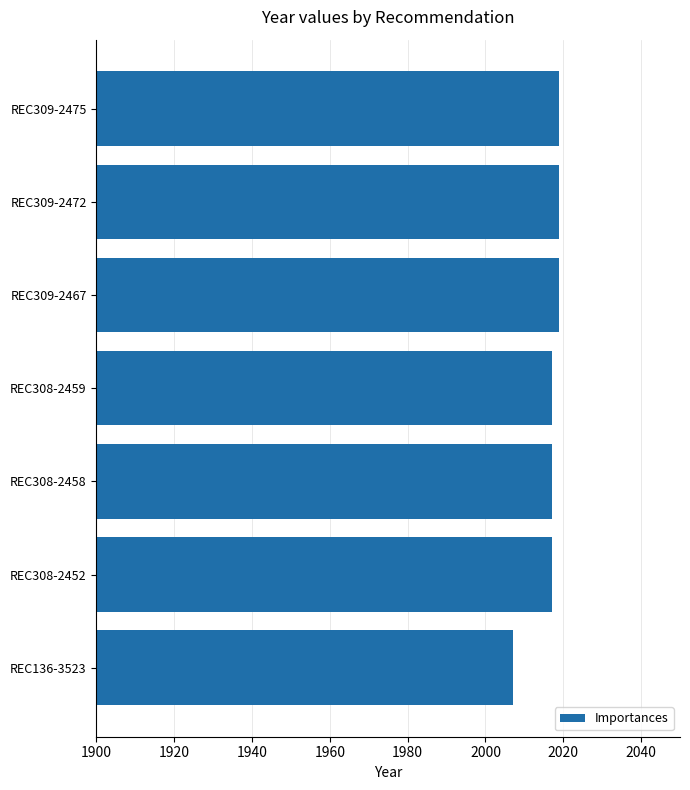

Is it true that the value at REC308-2459 is 2017?

True